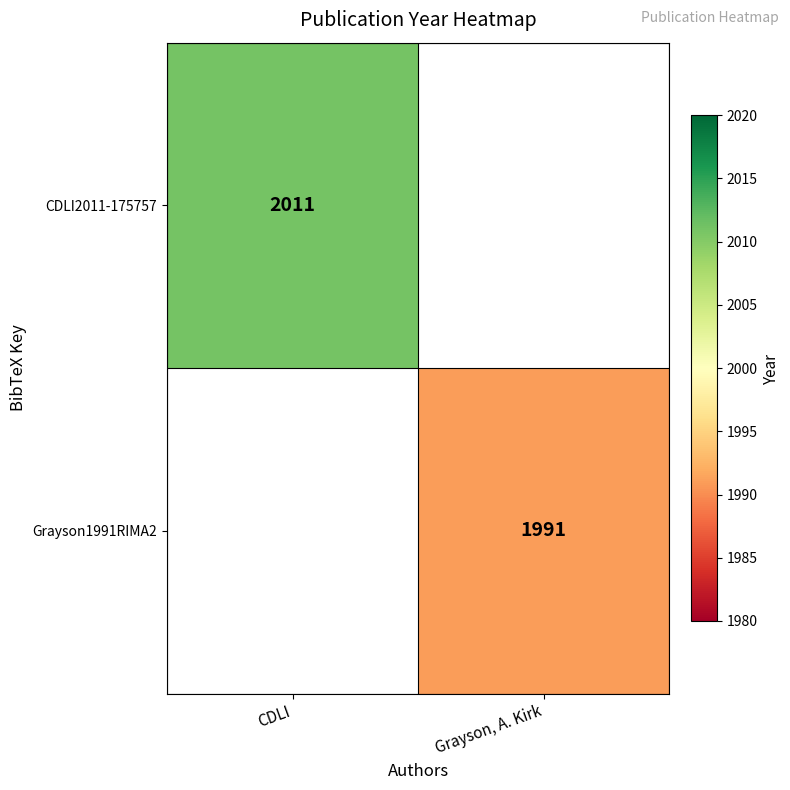

Is it true that Grayson1991RIMA2 equals 1298 at Grayson, A. Kirk?

False